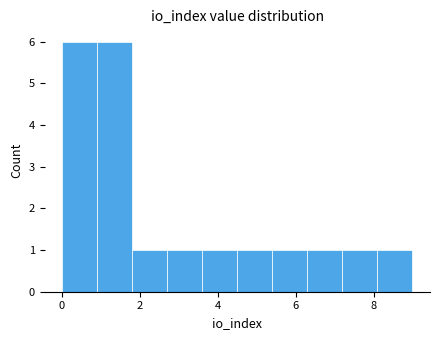

What is the height of the bar covering 1.8 to 2.7 on the x-axis? Neither the bar edges nor the heights are printed on the chart, so give them approximately, as read against the axes.

1